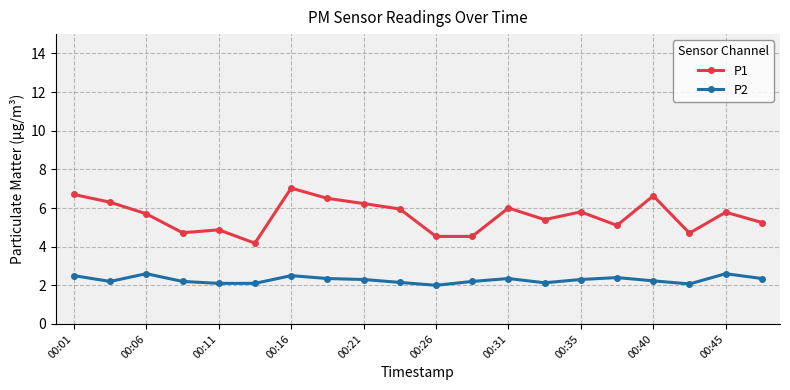

Rank the series by their maximum value, from highest to lowest.

P1, P2